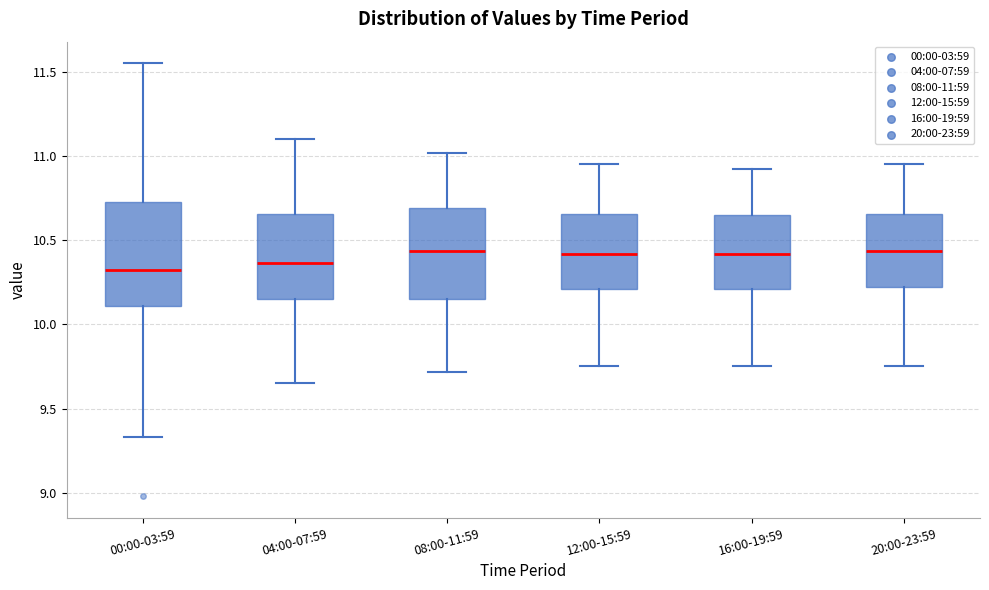

Comparing the boxes themselves (not the whiskers), which one is the tallest?

00:00-03:59